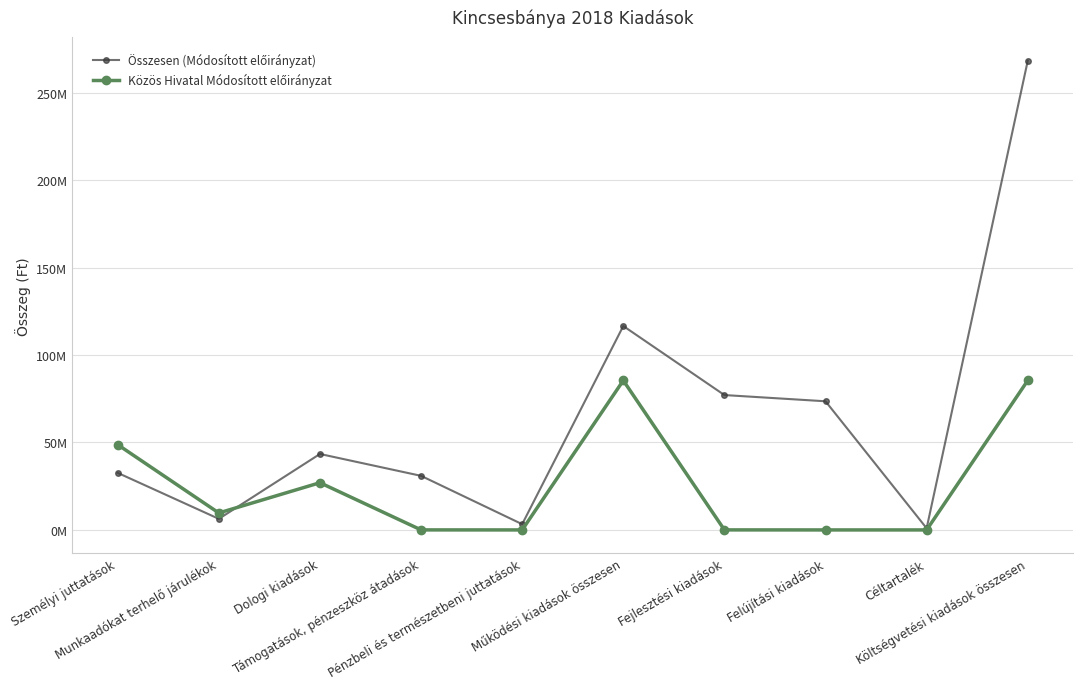

After their last crossing, which series has the higher values: Összesen (Módosított előirányzat) or Közös Hivatal Módosított előirányzat?

Összesen (Módosított előirányzat)